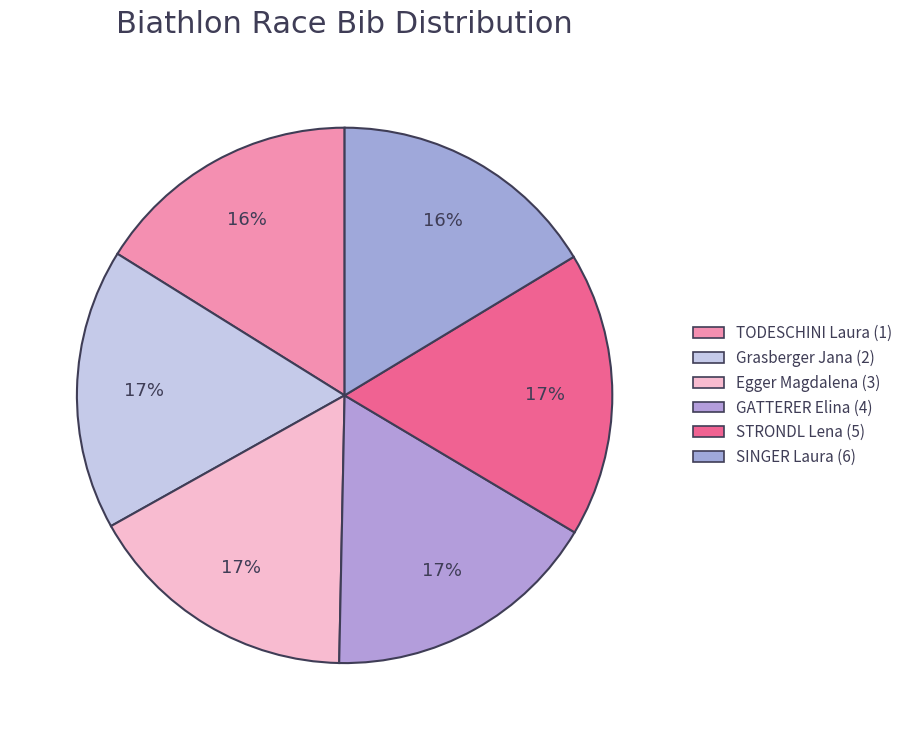

Between TODESCHINI Laura (1) and STRONDL Lena (5), which is larger?

STRONDL Lena (5)